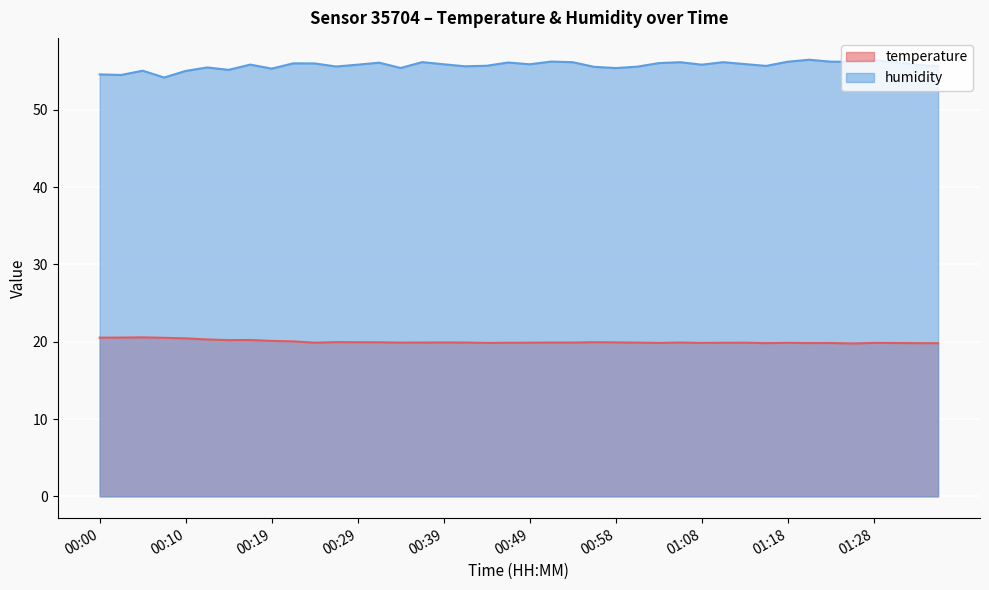

What is the difference between the highest and lowest values at 00:05?

34.5